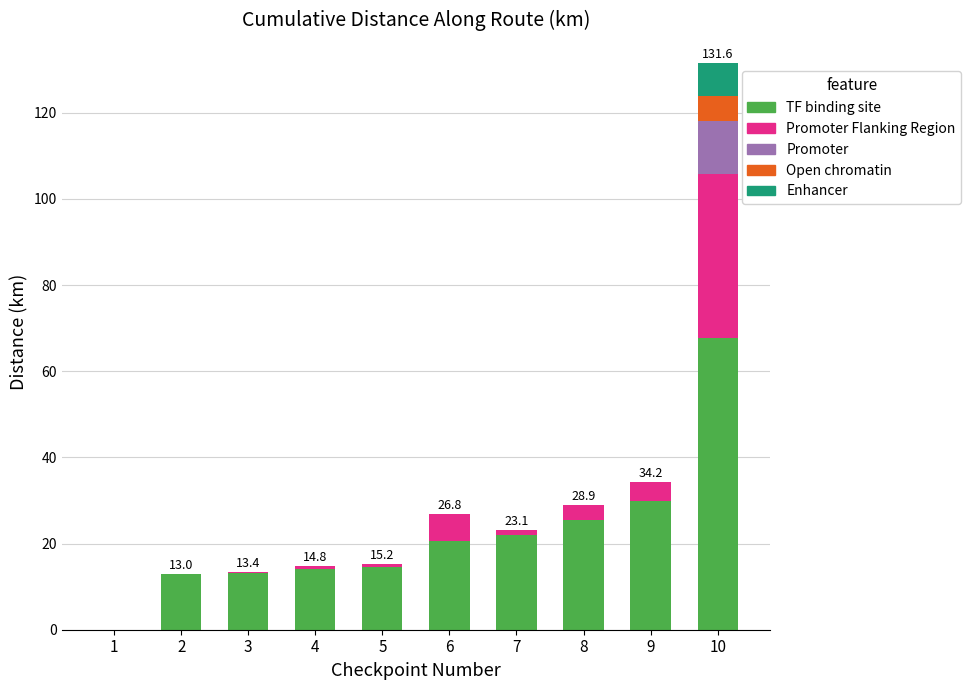

What is the highest value of the TF binding site series?

67.8